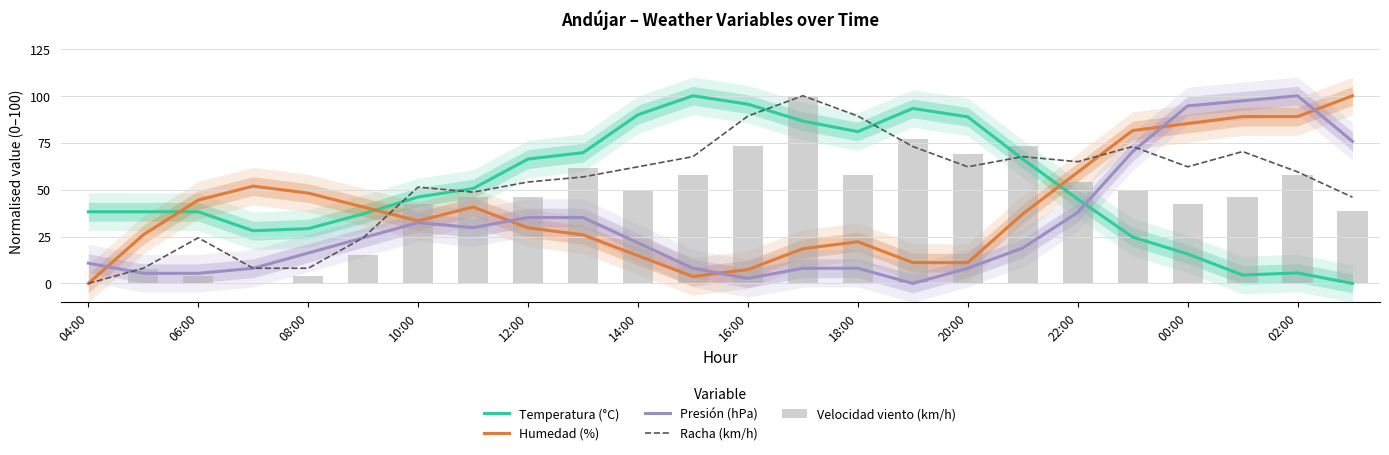

The value of Presión (hPa) at 08:00 is 26.3. True or false?

False